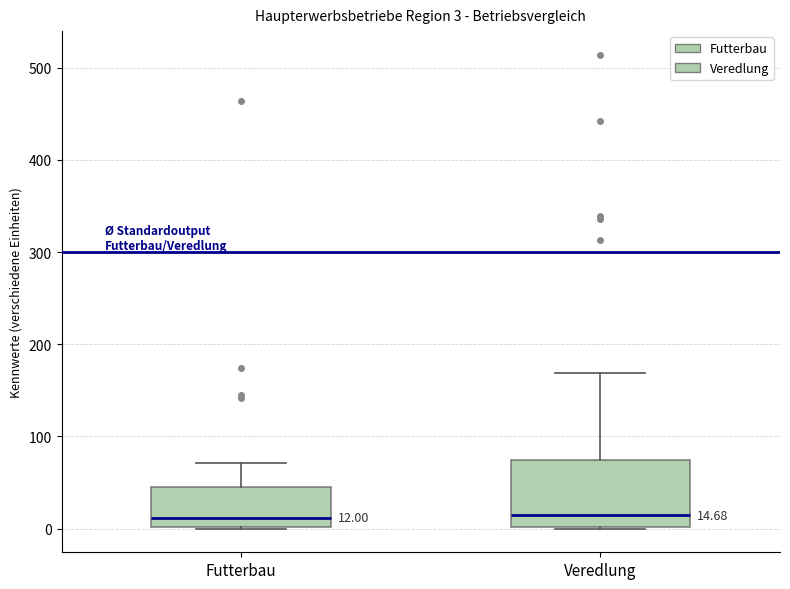

Which box is the tallest, from its lower edge to its upper edge?

Veredlung